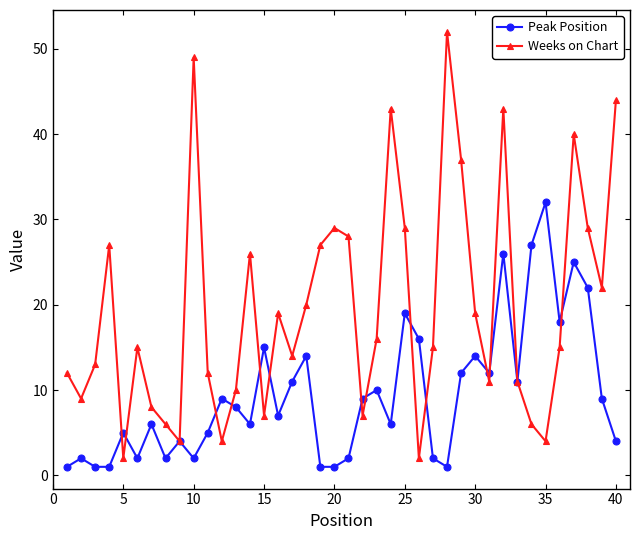

True or false: Peak Position has more than 0 points higher than both neighbors.

True